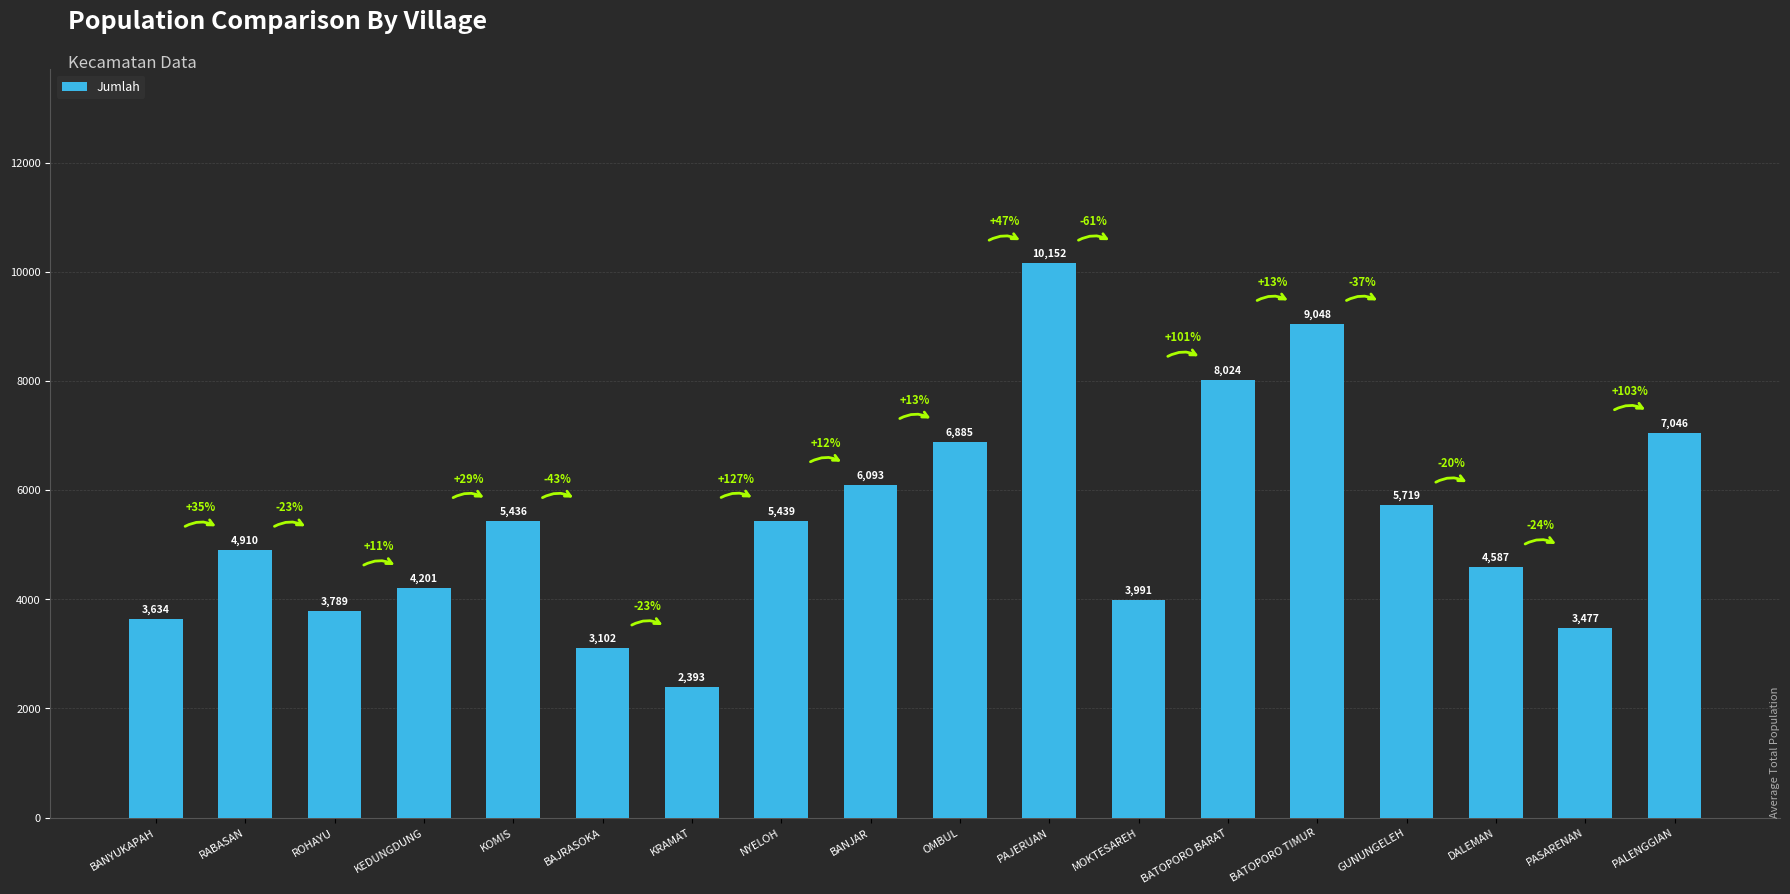

Count the number of categories in the chart.

18